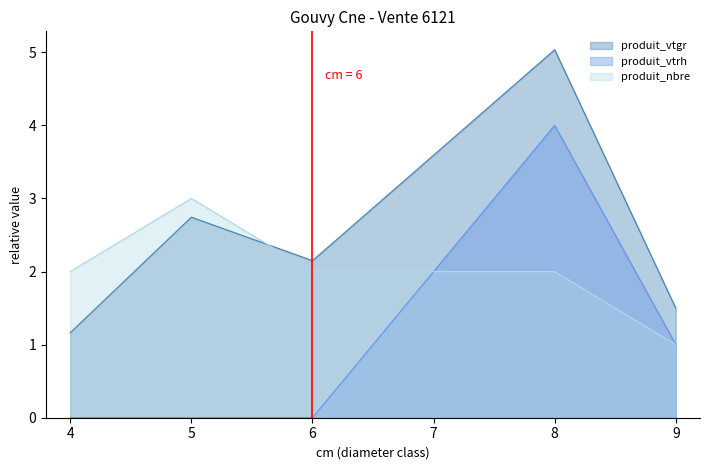

What is the value of the produit_vtrh point at the 4th from the left?

4.0